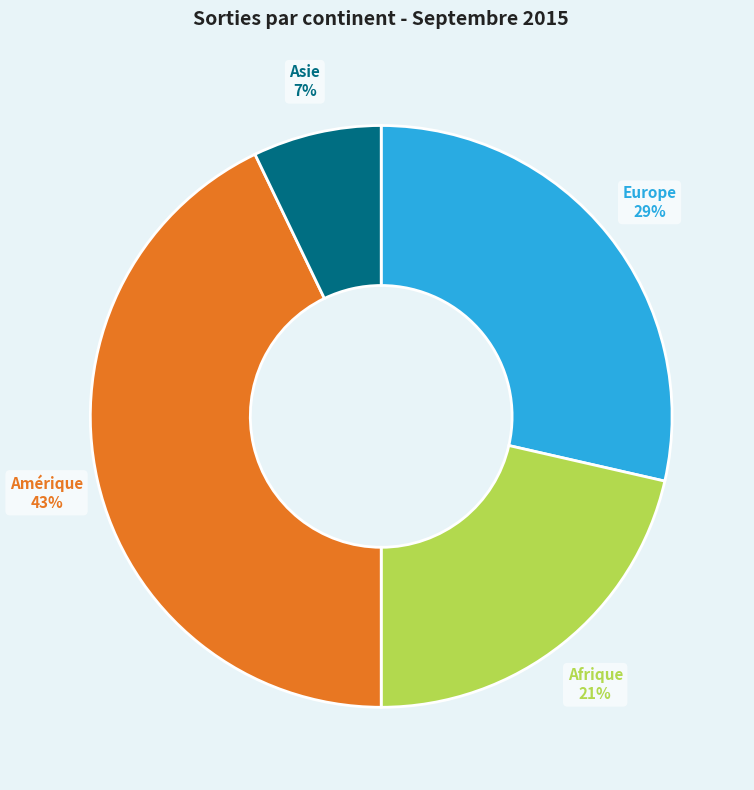

What is the smallest slice in the pie chart?

Asie